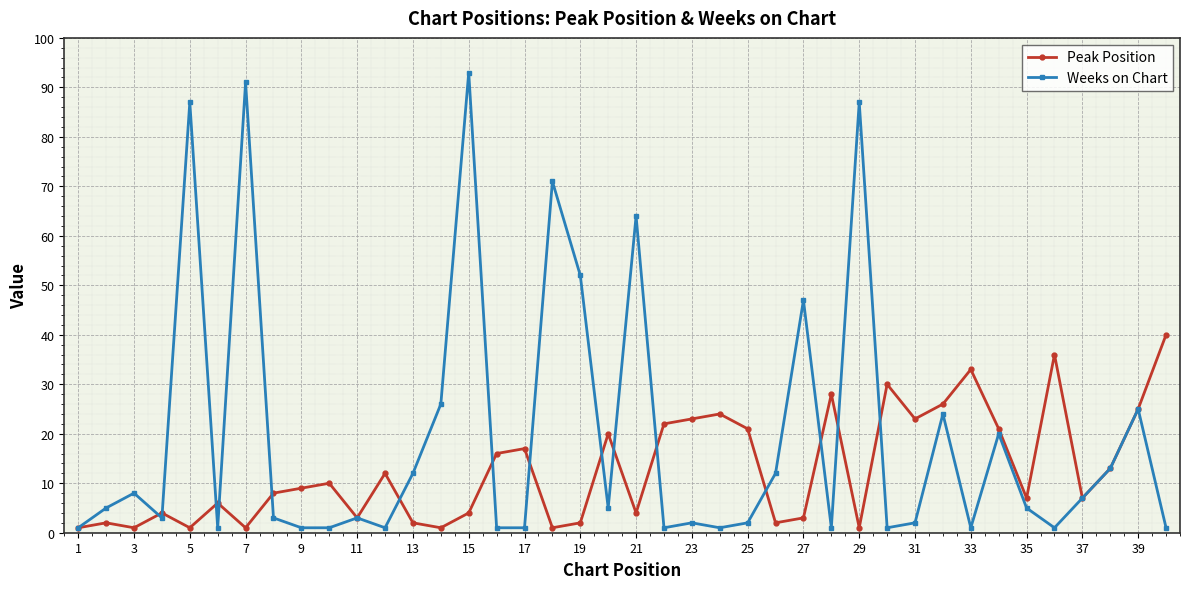

What is the minimum value for Weeks on Chart?

1